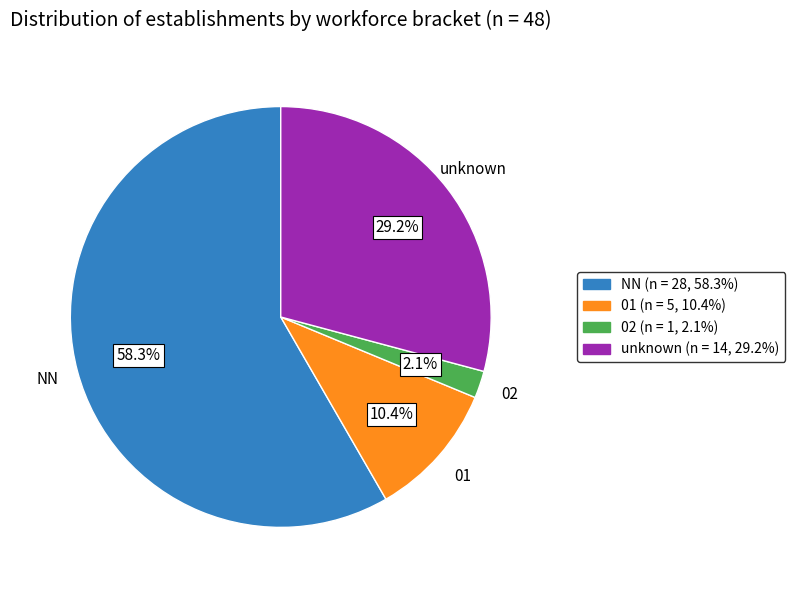

Is there a majority slice in this chart?

Yes